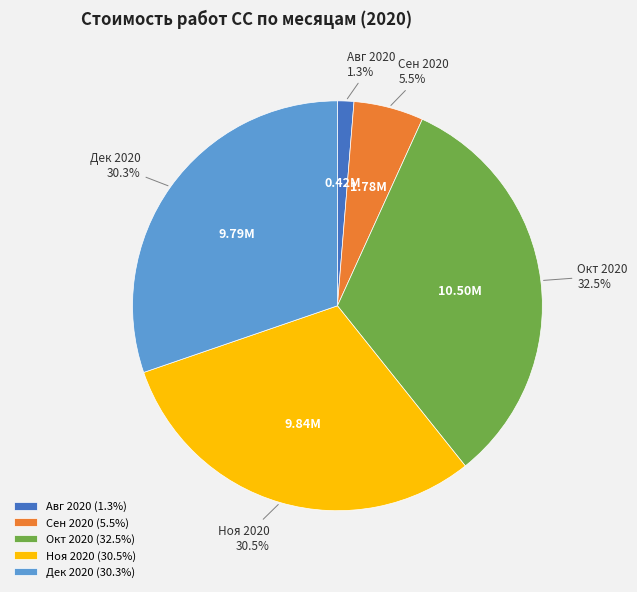

How many segments does this pie chart have?

5